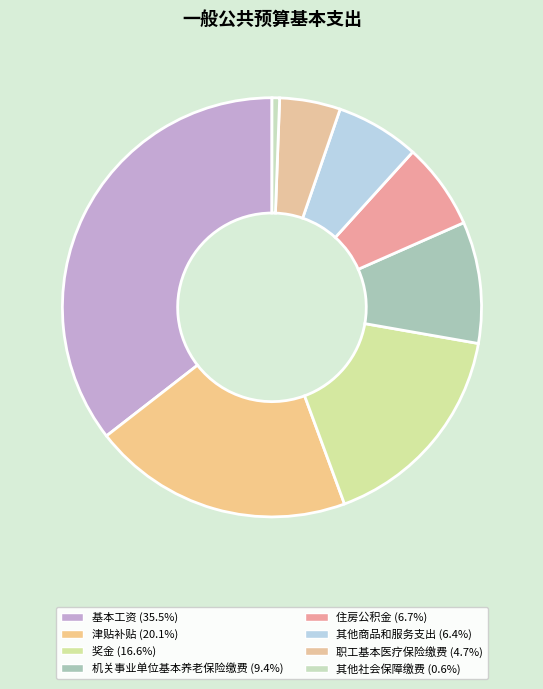

How much of the chart is everything except 津贴补贴?

79.9%